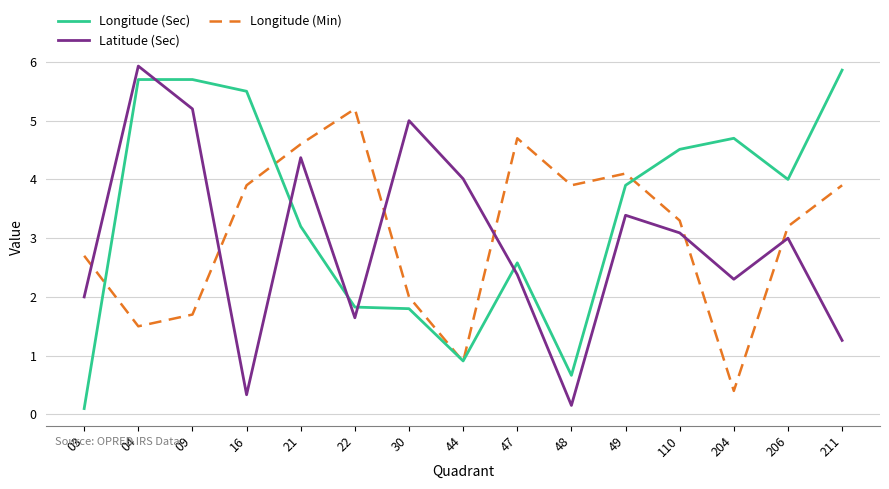

Rank the series at 204 from highest to lowest value.

Longitude (Sec), Latitude (Sec), Longitude (Min)